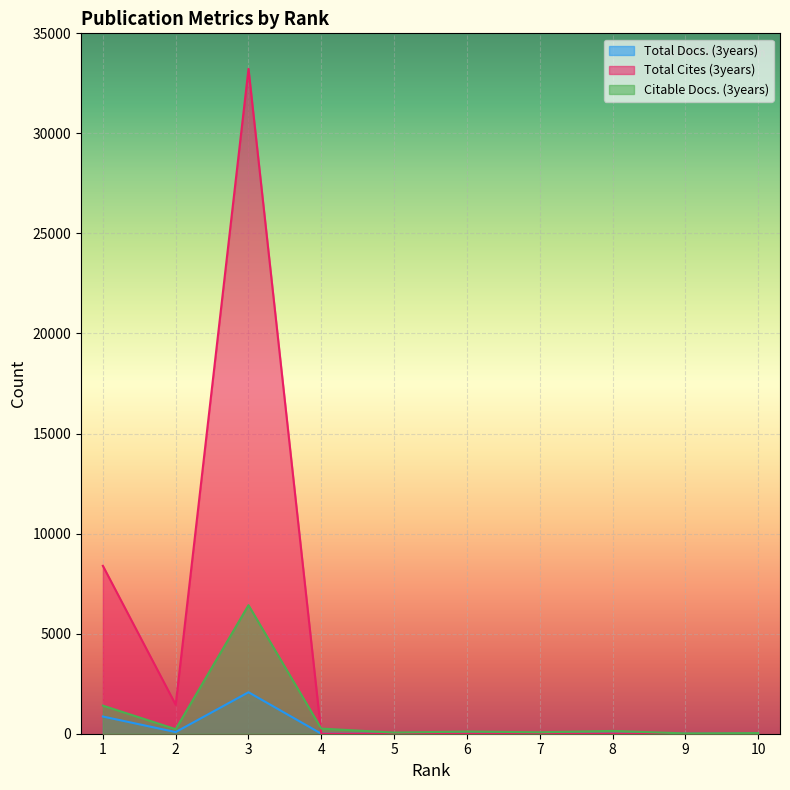

Which series has the widest spread of values?

Total Cites (3years)